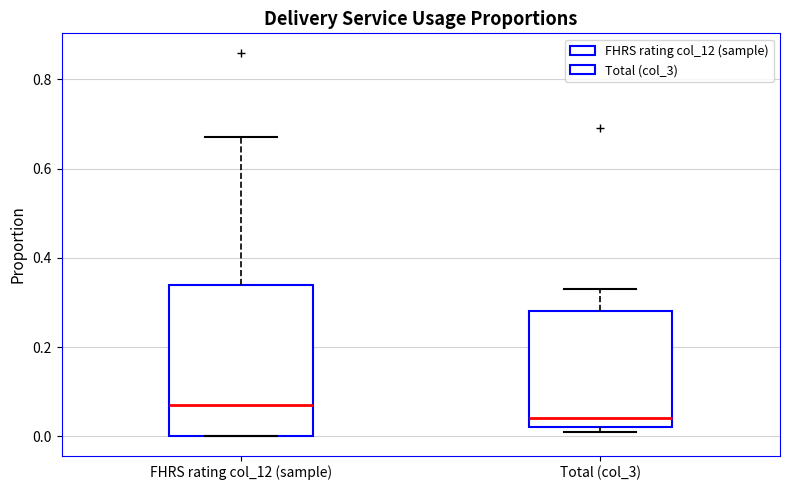

Reading left to right, transcribe this box plot: for each box, give where its median line is, the range the box spans, and where its two whiskers end, as read against the y-axis. The values are not printed on the chart, so give them approximately, as read against the axis.

FHRS rating col_12 (sample): median 0.08, box 0.00 to 0.34, whiskers 0.00 to 0.68
Total (col_3): median 0.04, box 0.02 to 0.28, whiskers 0.02 (just below the box's lower edge) to 0.34